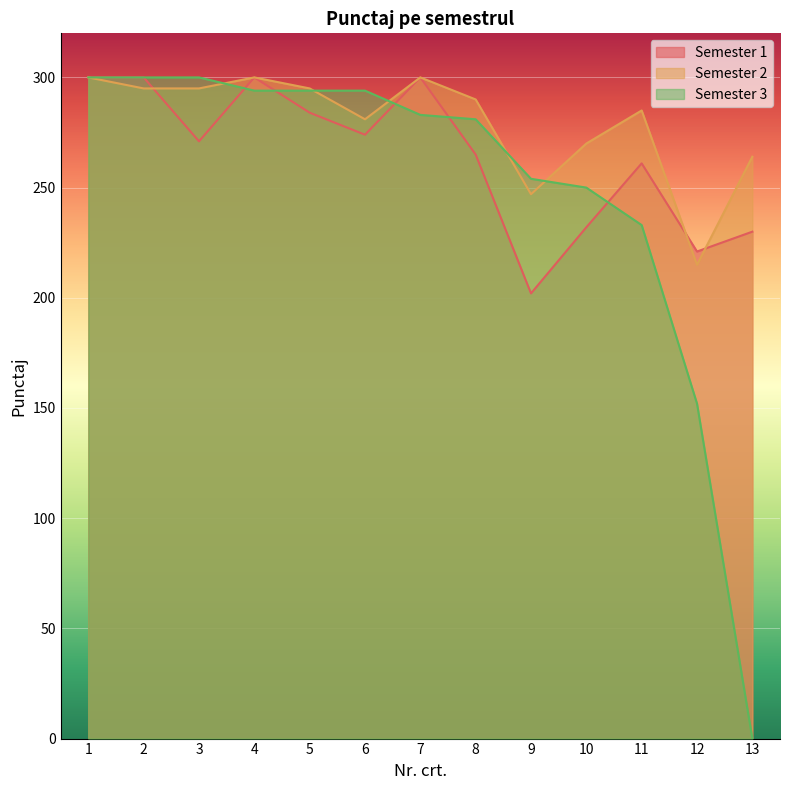

Between 1 and 3, which is larger?

1